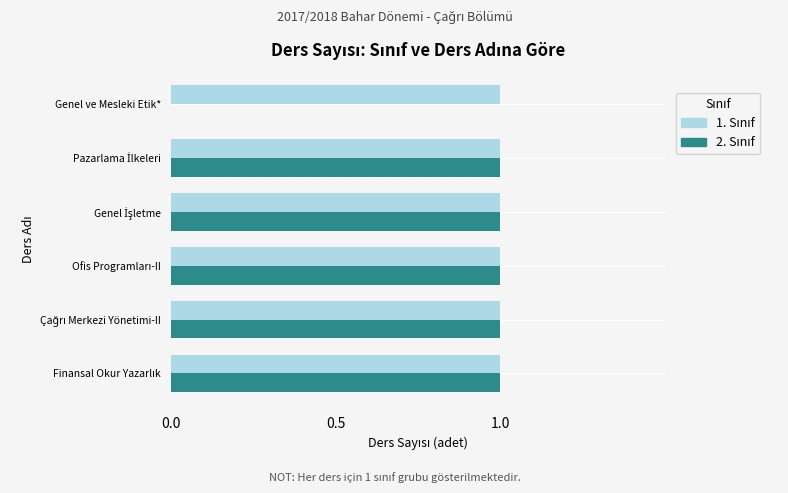

Count the number of categories in the chart.

6